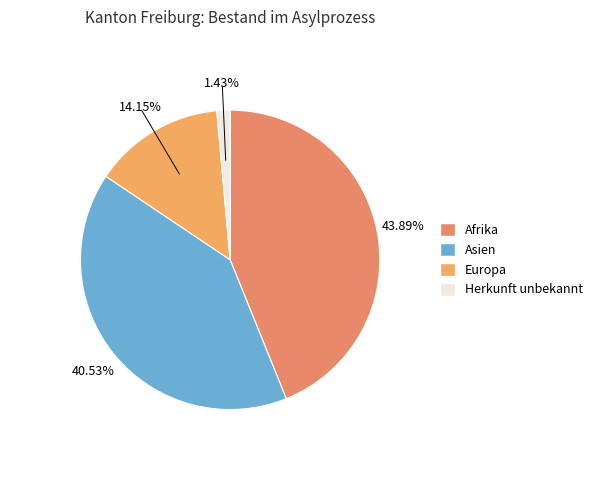

Approximately how many times larger is the value at Asien compared to Afrika?

0.9